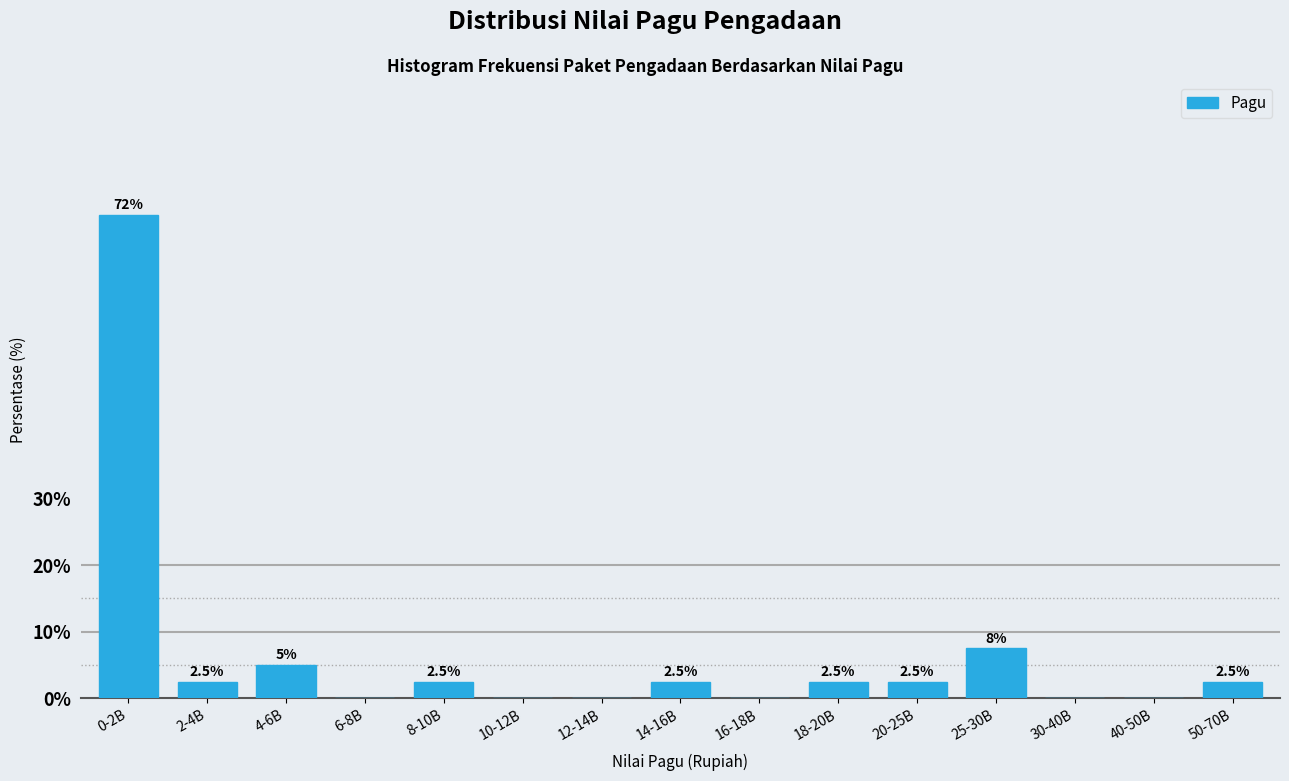

Reading left to right, what are all the values shown in this chart?

0-2B=72.5	2-4B=2.5	4-6B=5.0	6-8B=0.0	8-10B=2.5	10-12B=0.0	12-14B=0.0	14-16B=2.5	16-18B=0.0	18-20B=2.5	20-25B=2.5	25-30B=7.5	30-40B=0.0	40-50B=0.0	50-70B=2.5